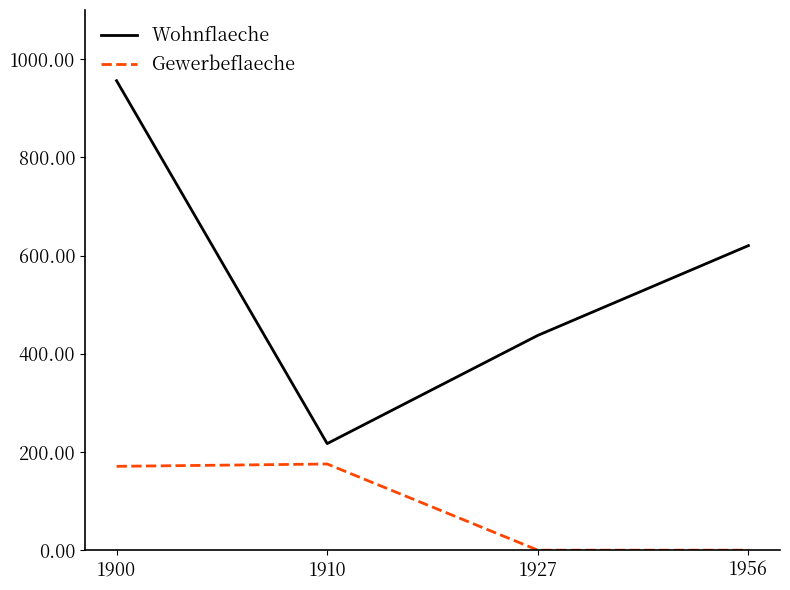

Where is Wohnflaeche nearest to the value 586?

1956